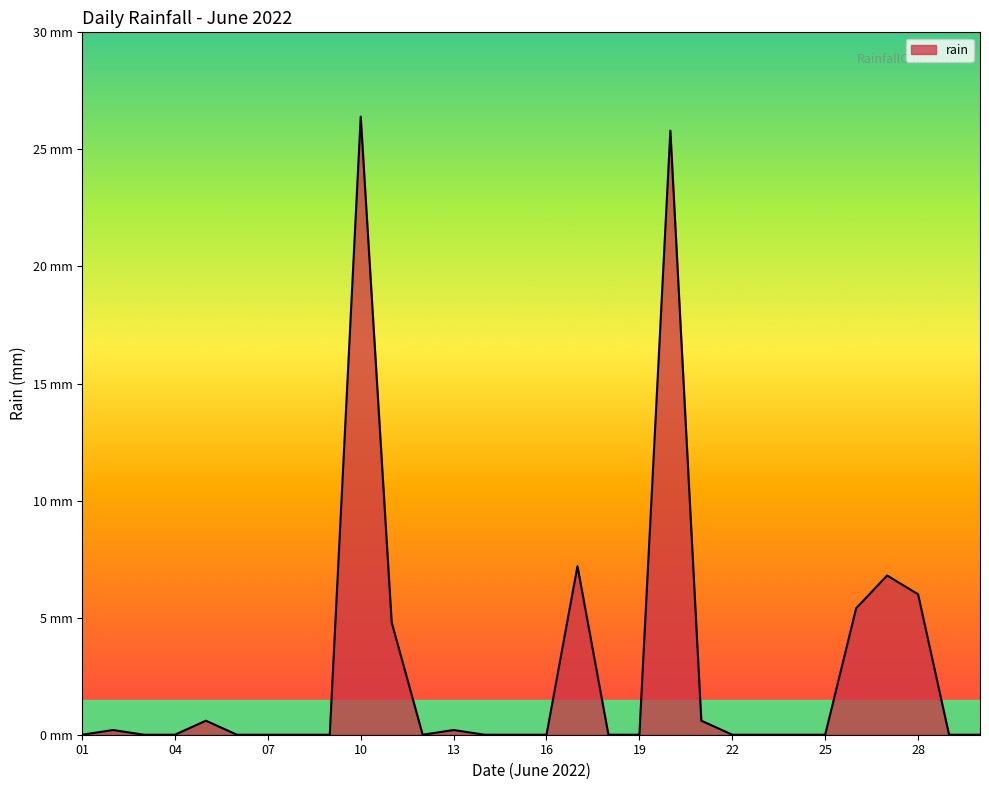

Is this an area chart (filled region under the line)?

Yes